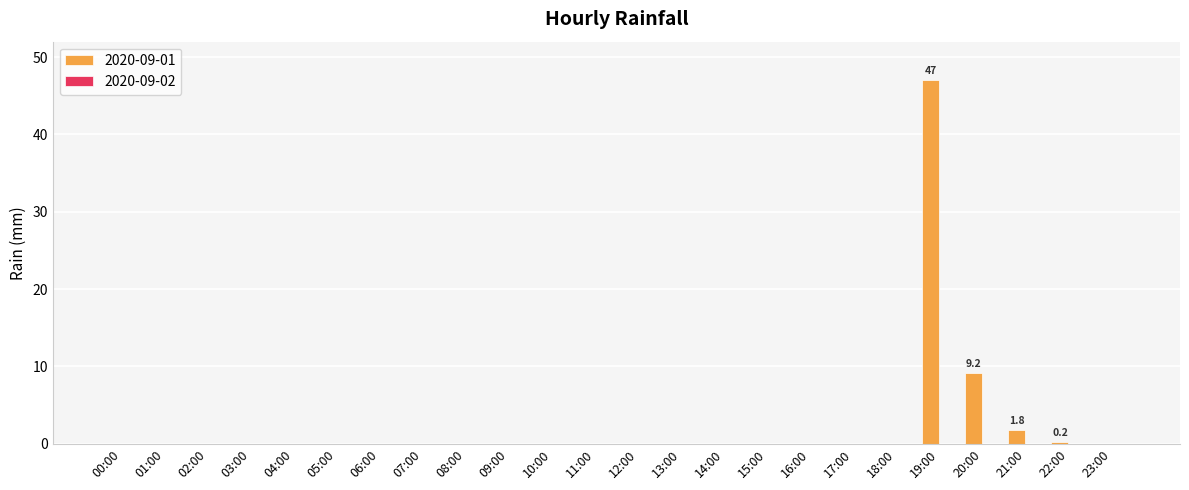

What is the sum of the values at 20:00 and 07:00?

9.2